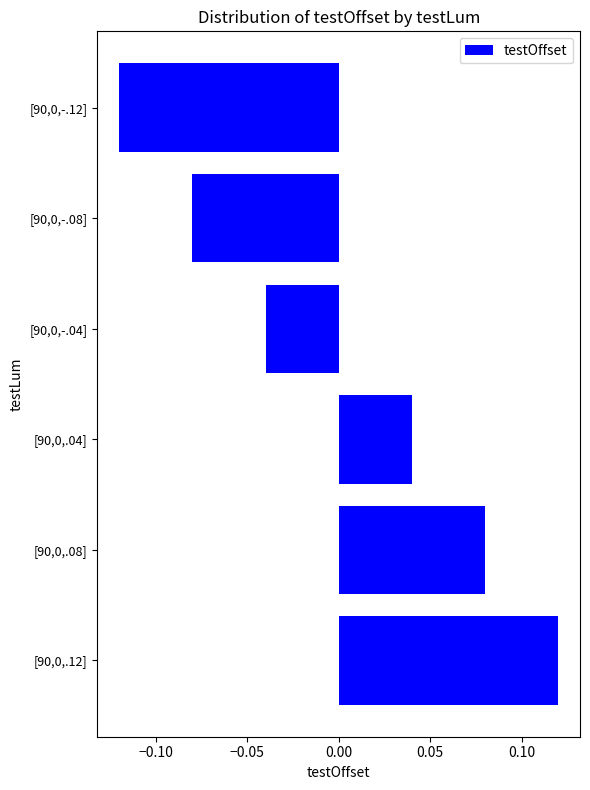

Count the values in the range 0 to 1.

3